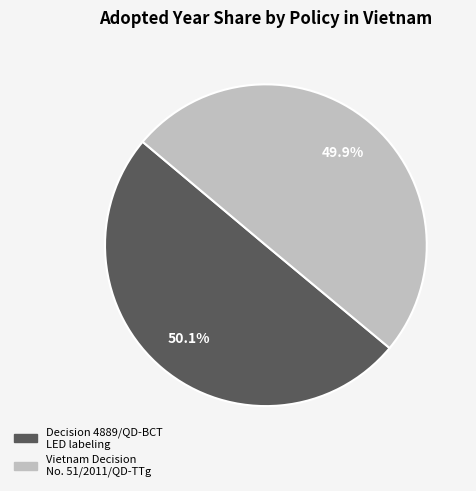

True or false: Vietnam Decision No. 51/2011/QD-TTg accounts for 50% of the total.

True